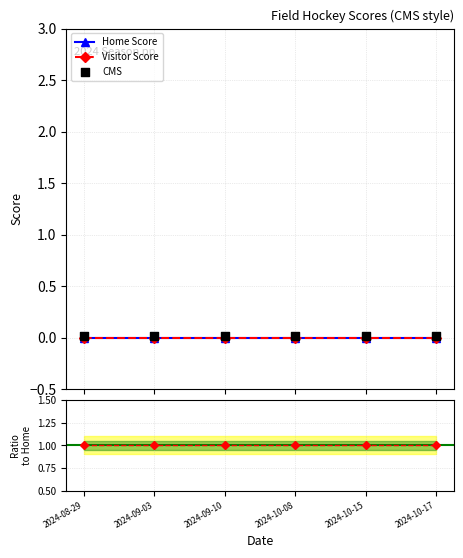

Which series has the largest total across all categories?

Ratio V/H